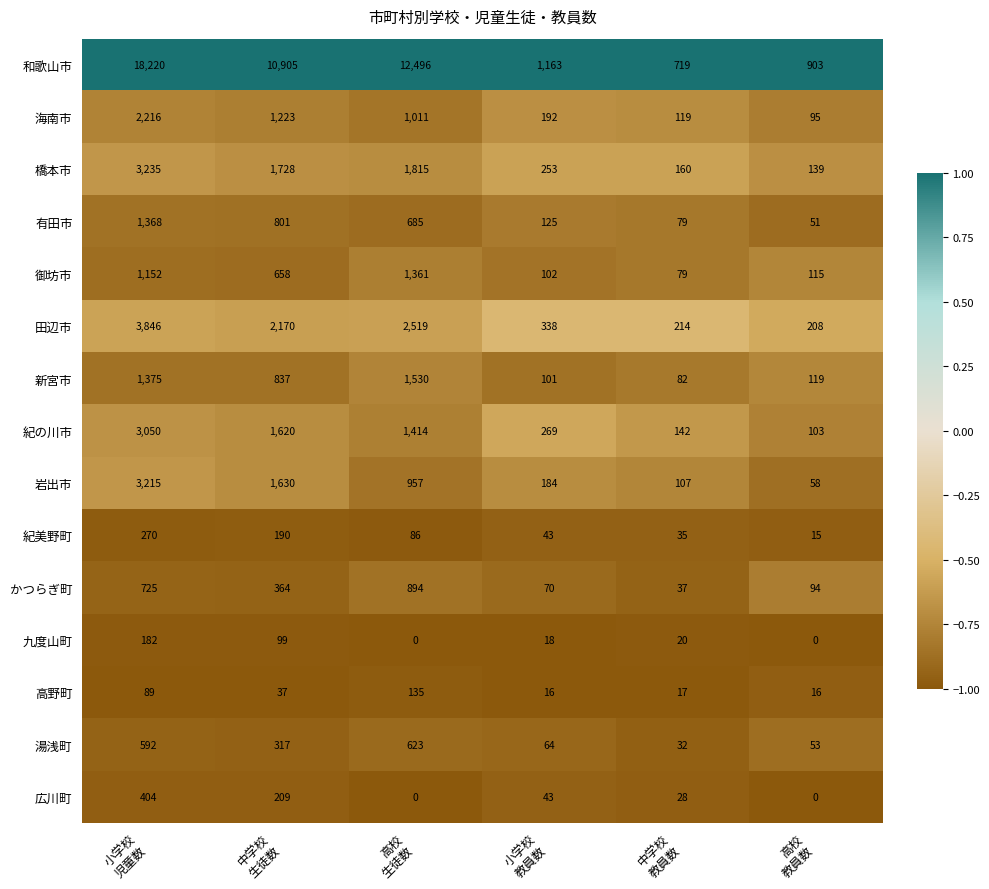

What is the difference between the maximum and minimum values in the 有田市 series?

1317